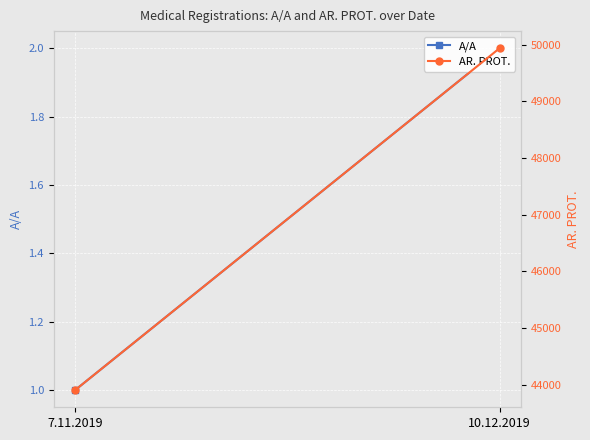

What is the total value across all series at 10.12.2019?

49940